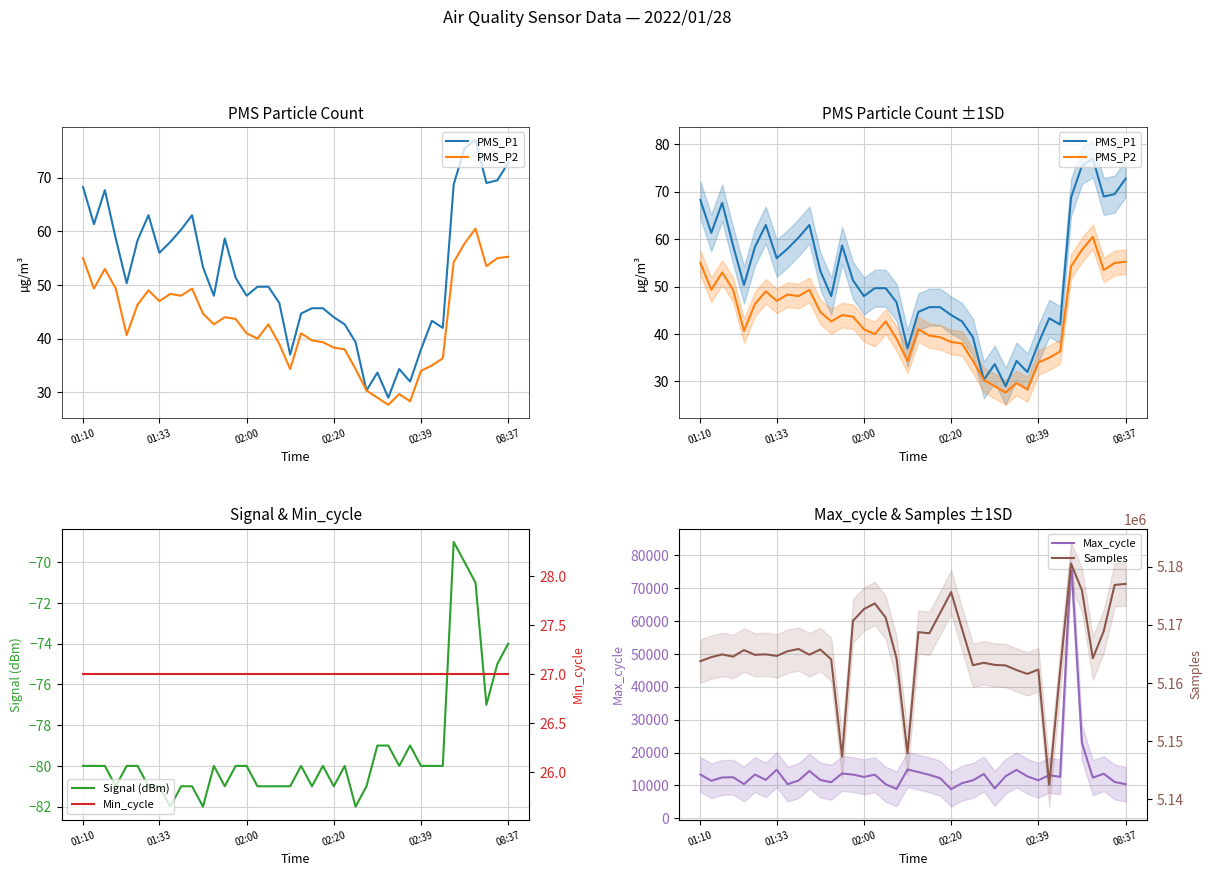

What is the value of the Samples point at the 18th from the left?

5171232.0